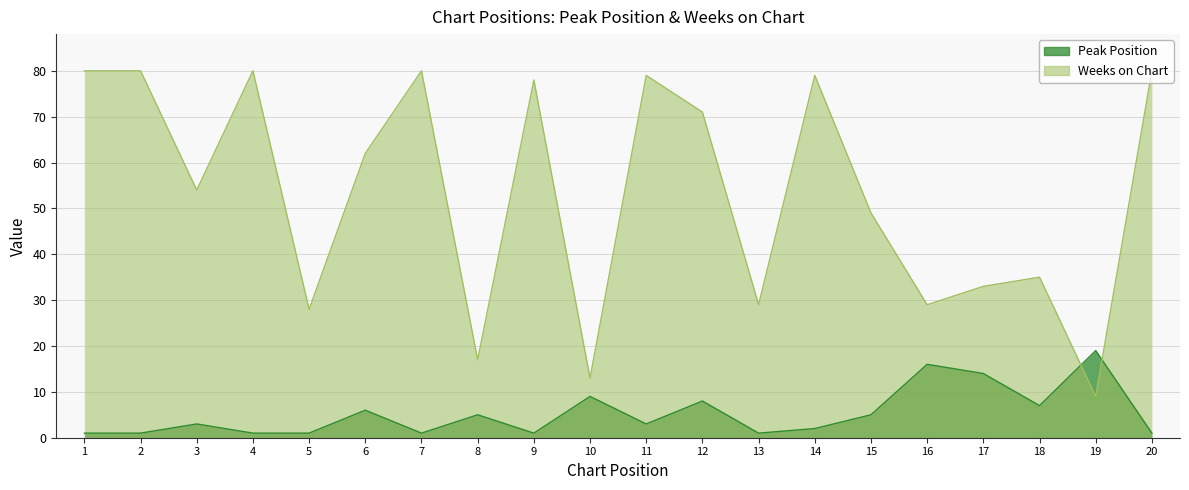

True or false: Weeks on Chart has a value of 35 at 18.

True